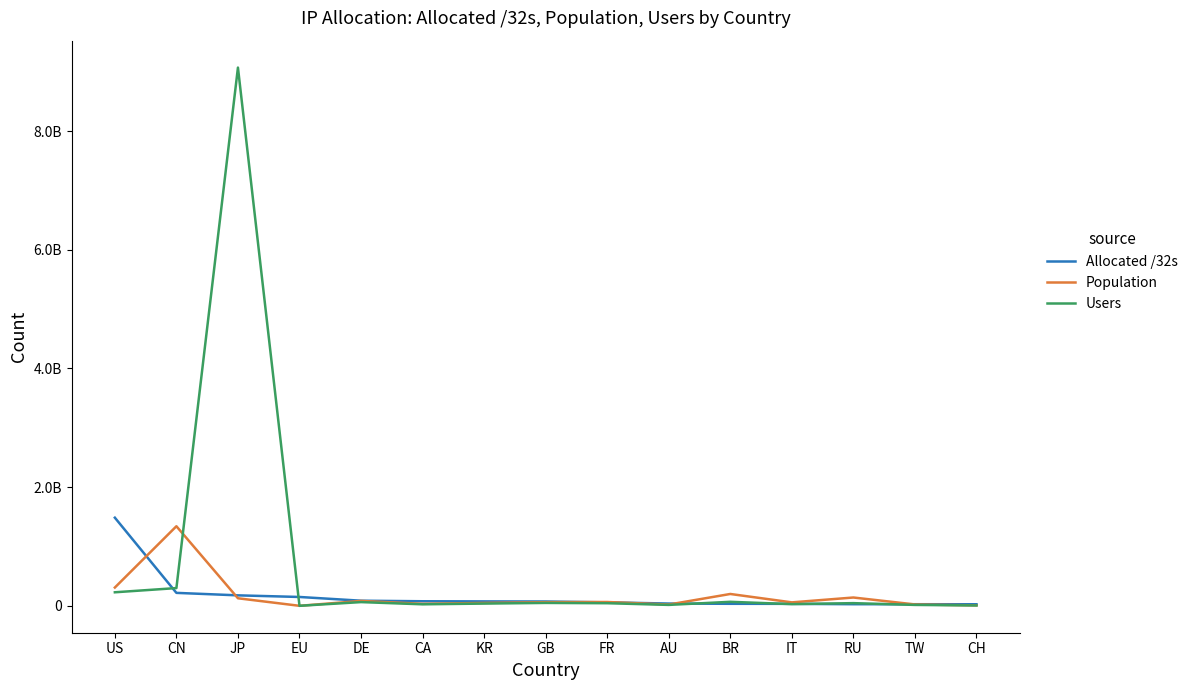

True or false: Users and Population cross at least once.

True